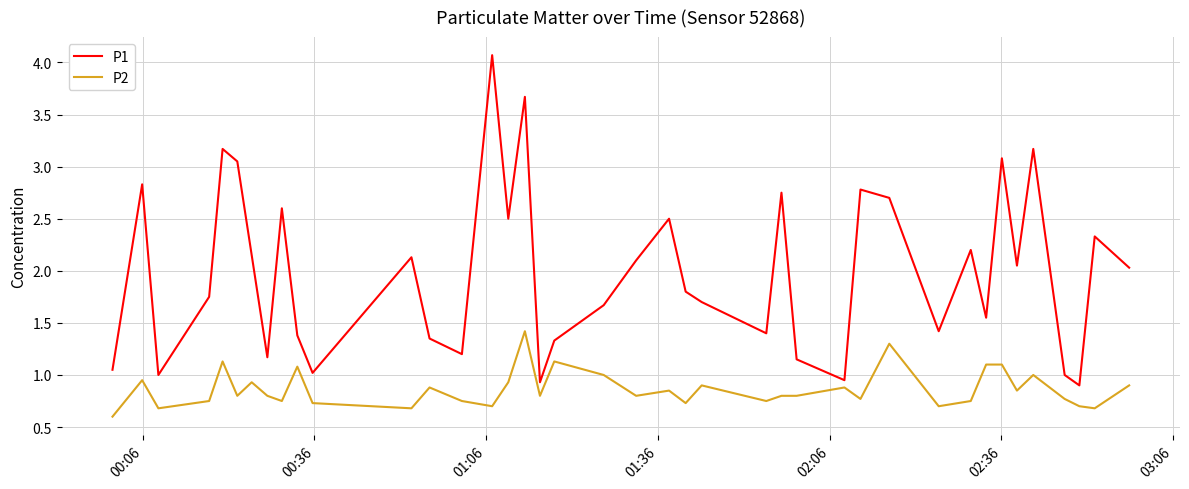

Which series has the largest range (max minus min)?

P1